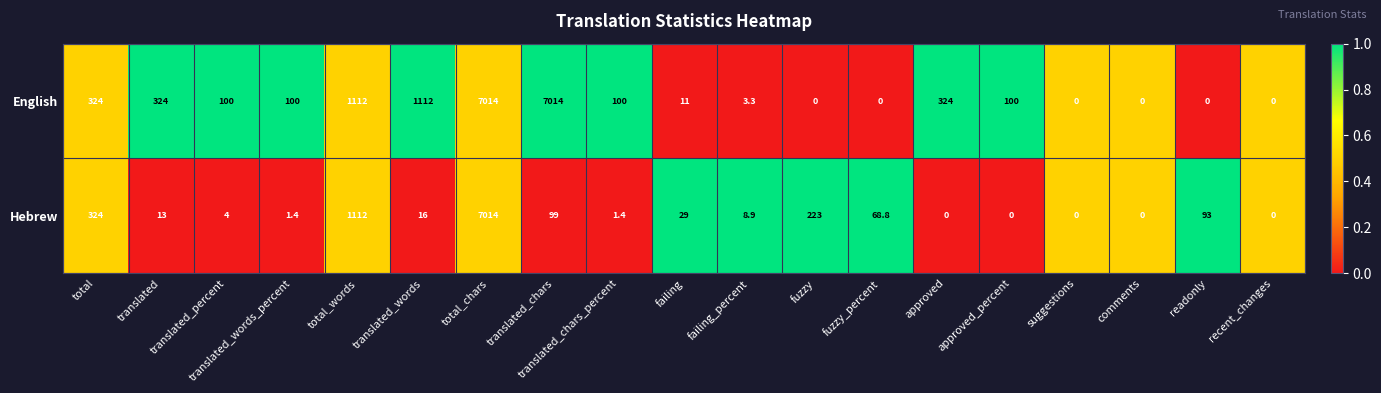

How many distinct data groups are displayed?

2